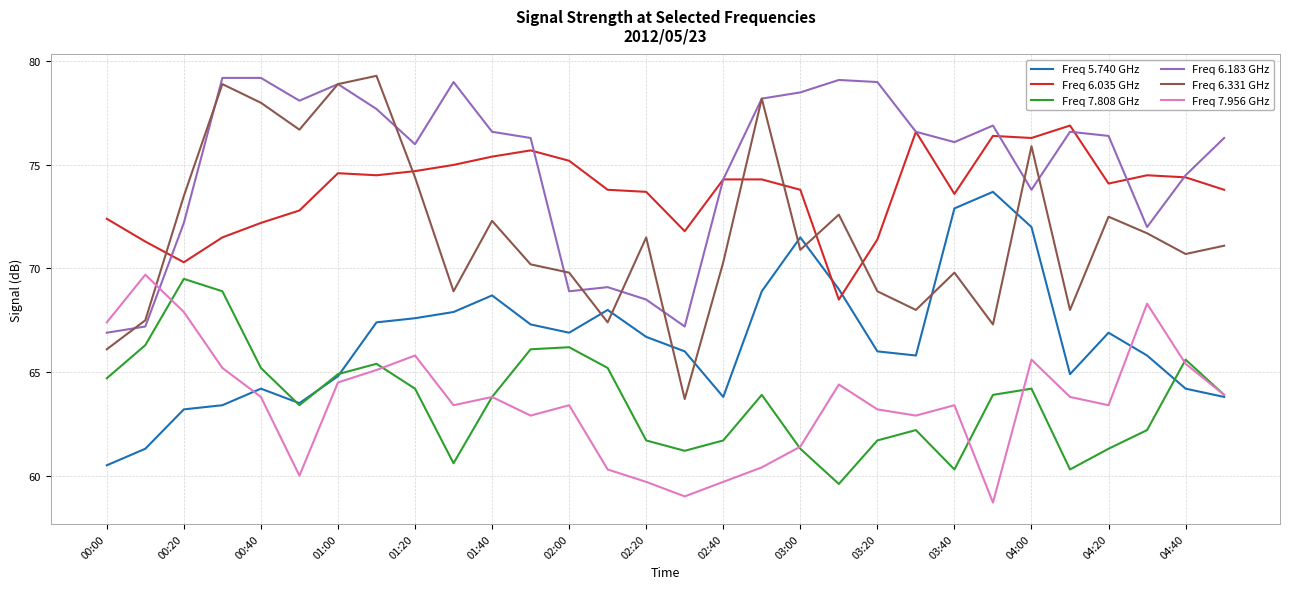

At how many categories does at least one series exceed 61?

30